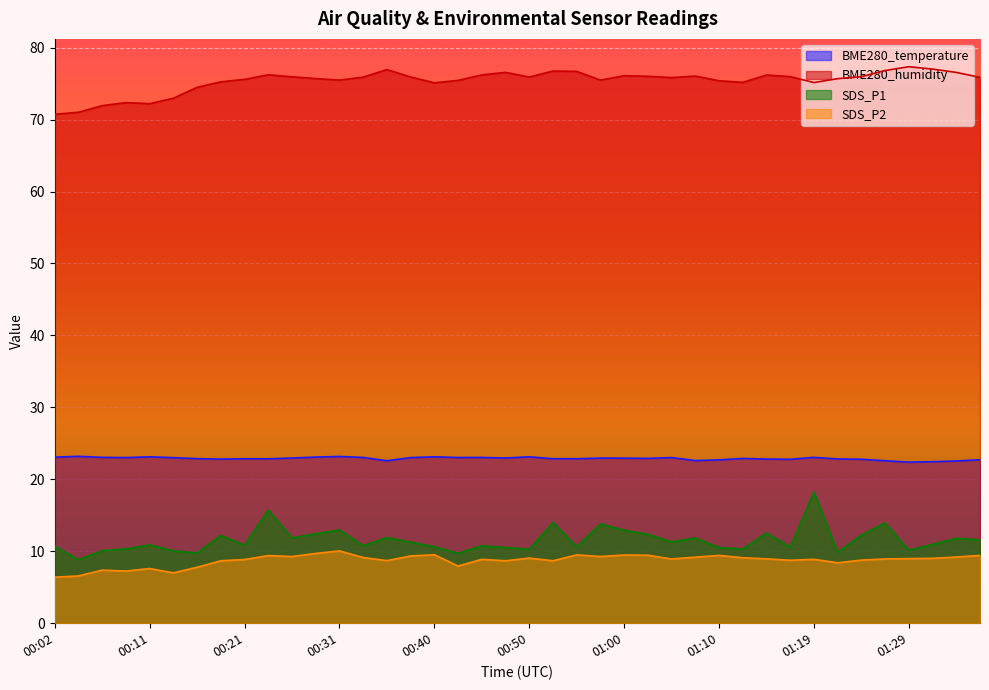

Rank the series at 00:02 from highest to lowest value.

BME280_humidity, BME280_temperature, SDS_P1, SDS_P2